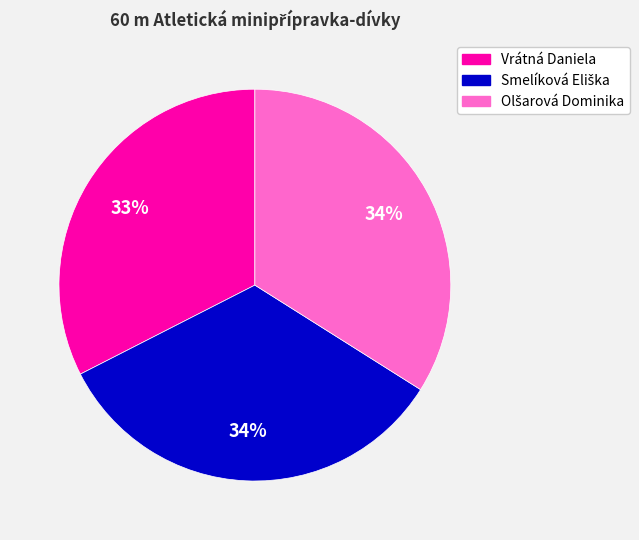

To the nearest percent, what portion does Vrátná Daniela represent?

33%